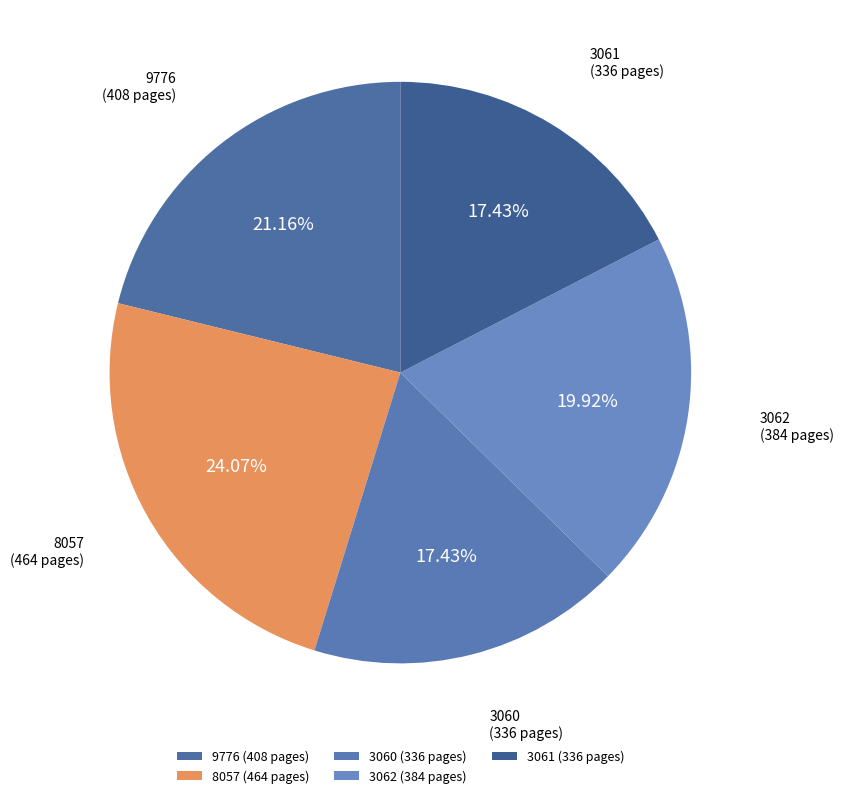

The 8057 slice represents 24% of the pie. True or false?

True